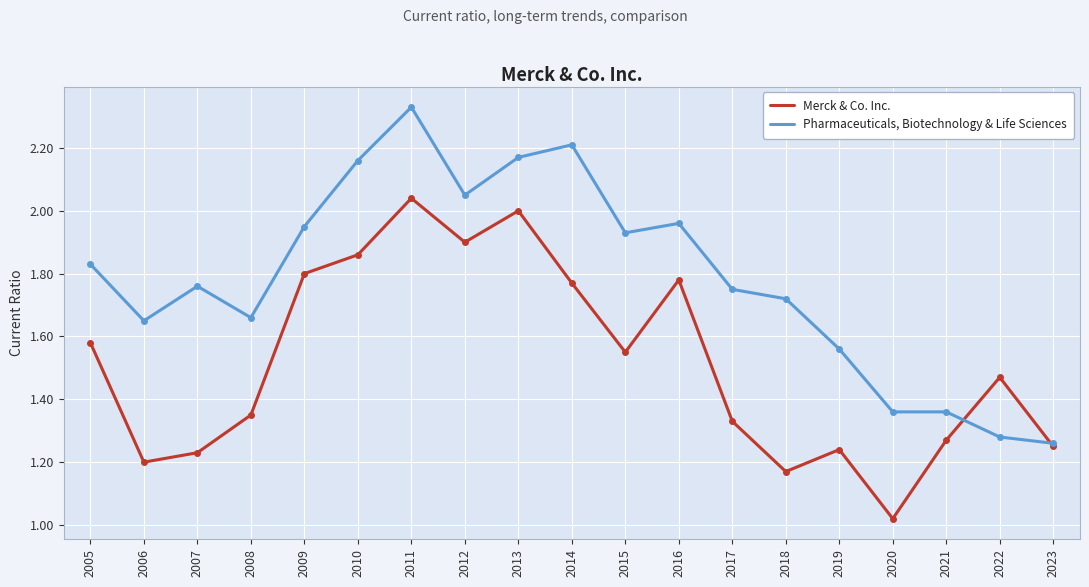

What is the difference between the maximum and minimum values in the Pharmaceuticals, Biotechnology & Life Sciences series?

1.1